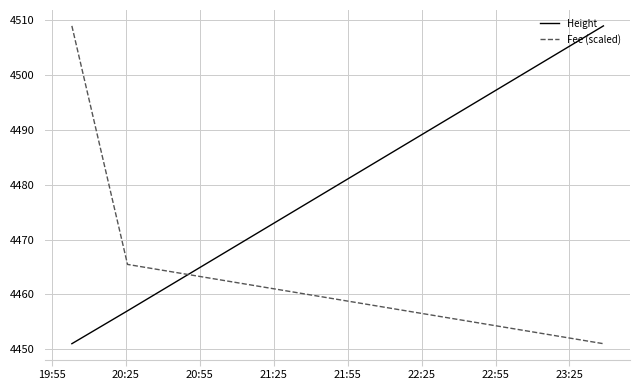

What is the average value of the Fee (scaled) series?

4475.2